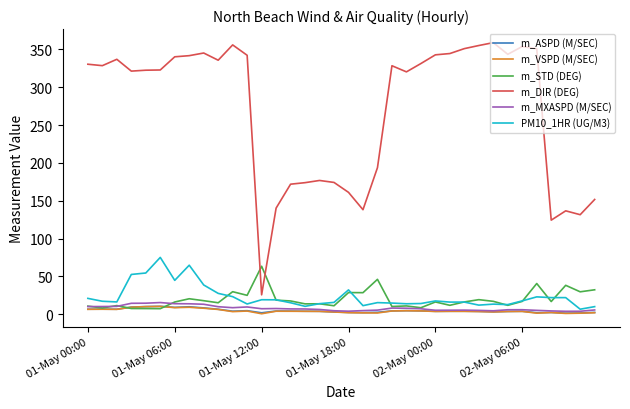

Which series has the largest range (max minus min)?

m_DIR (DEG)